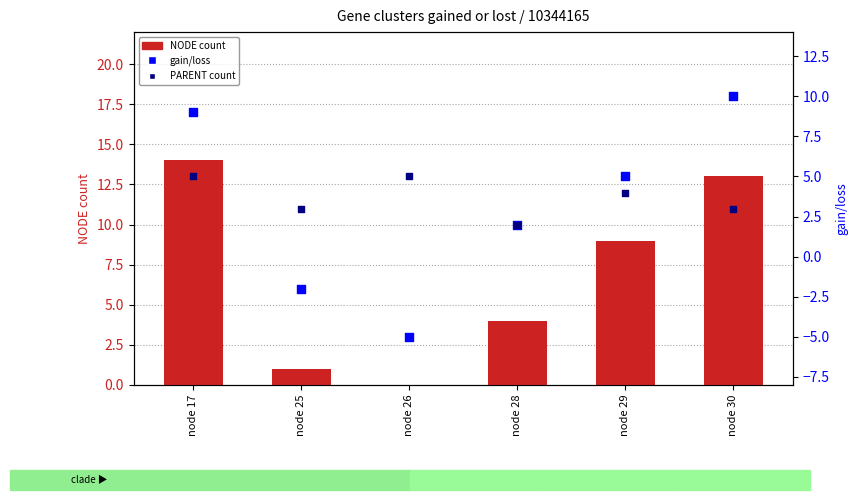

What are all the series names shown in the legend?

NODE count, gain/loss, PARENT count